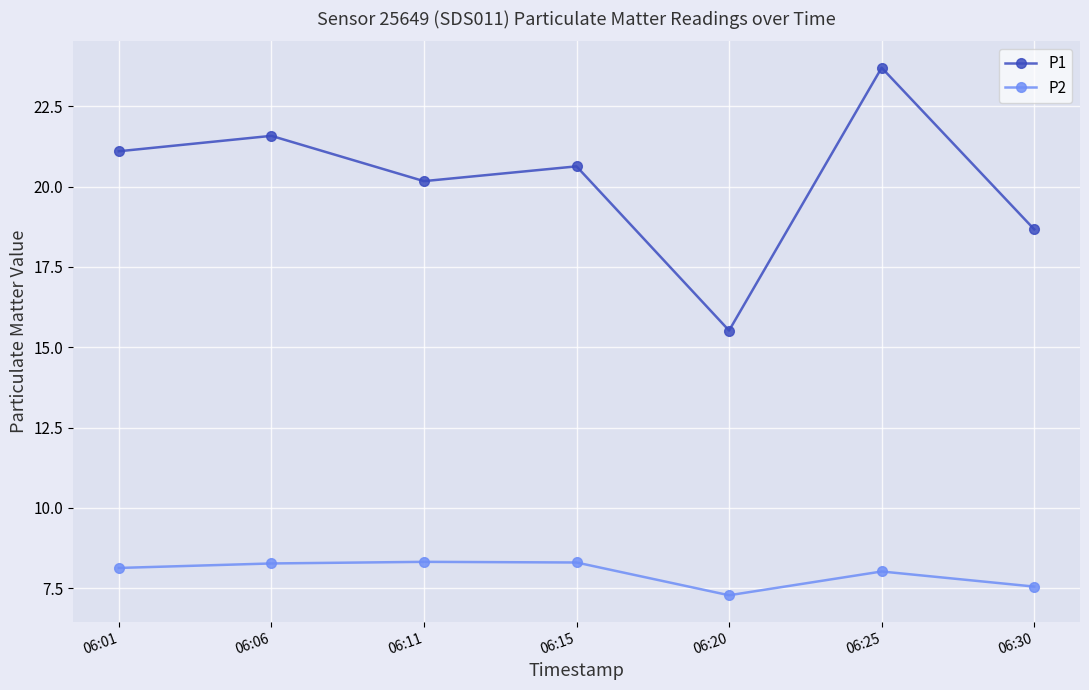

How many distinct data groups are displayed?

2